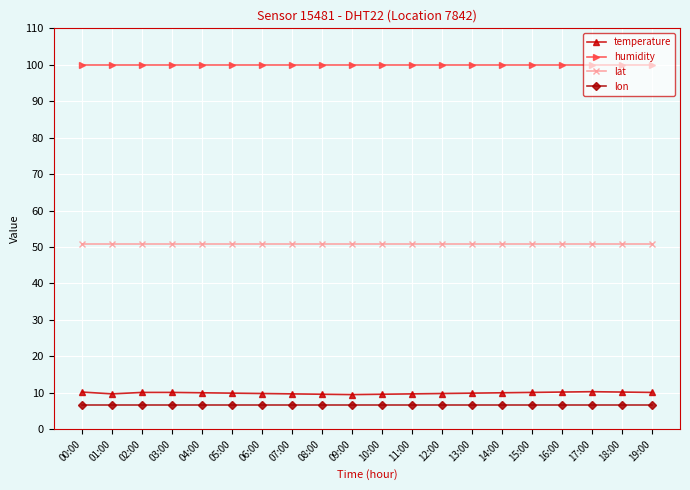

What is the label of the 14th point from the right?

06:00